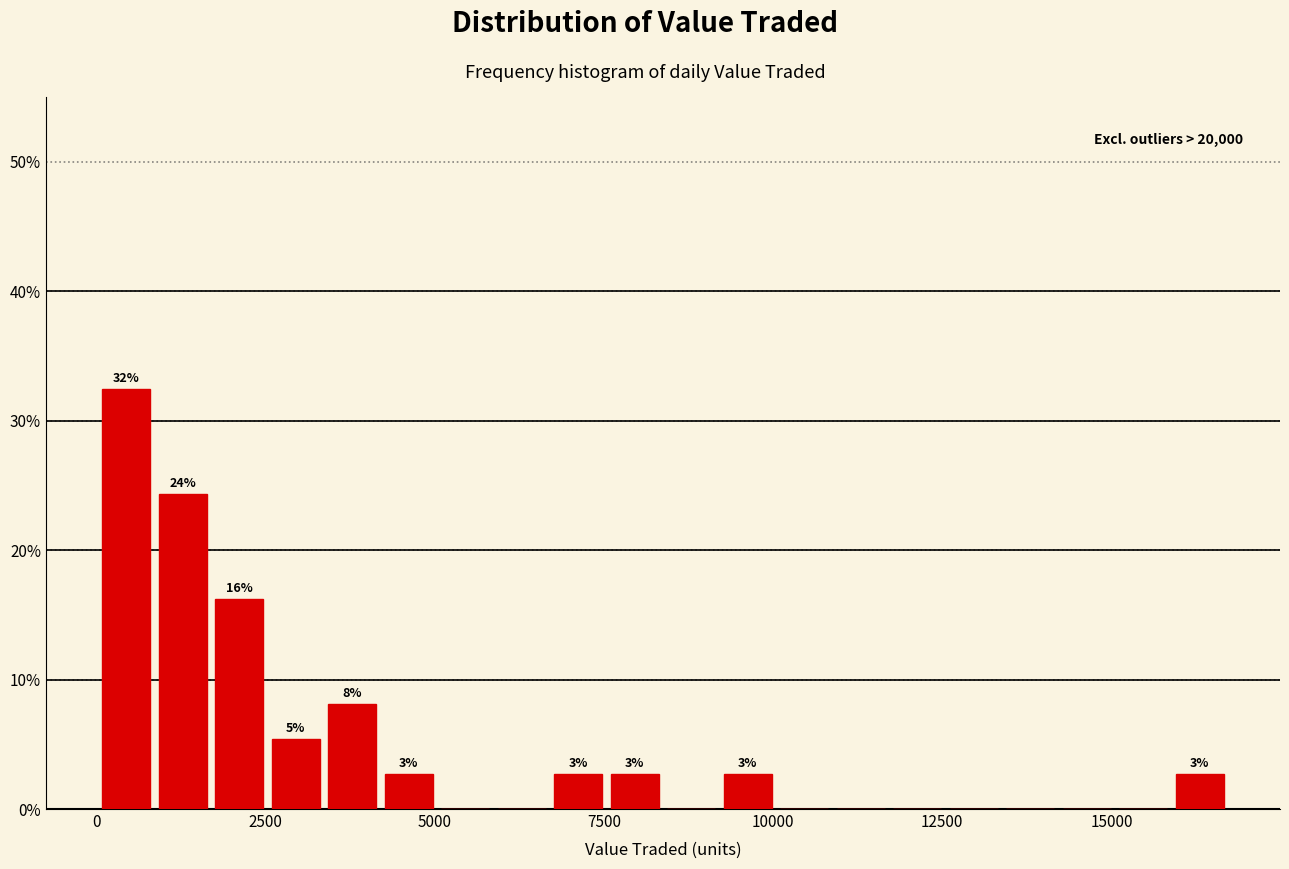

Around what value on the x-axis is the tallest bar? Give the approximate position of its centre, as read against the axis.

500